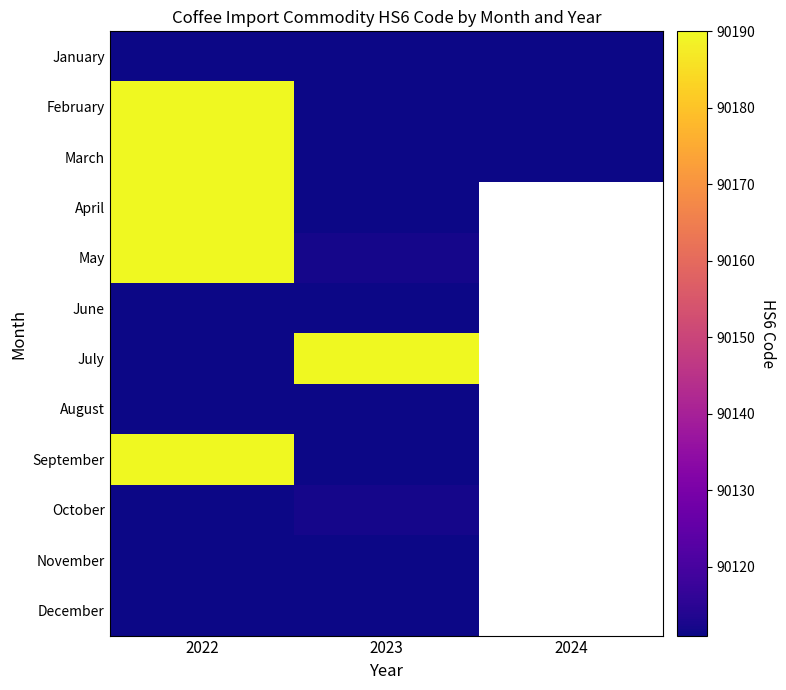

Which category has the highest value across all series?

2022